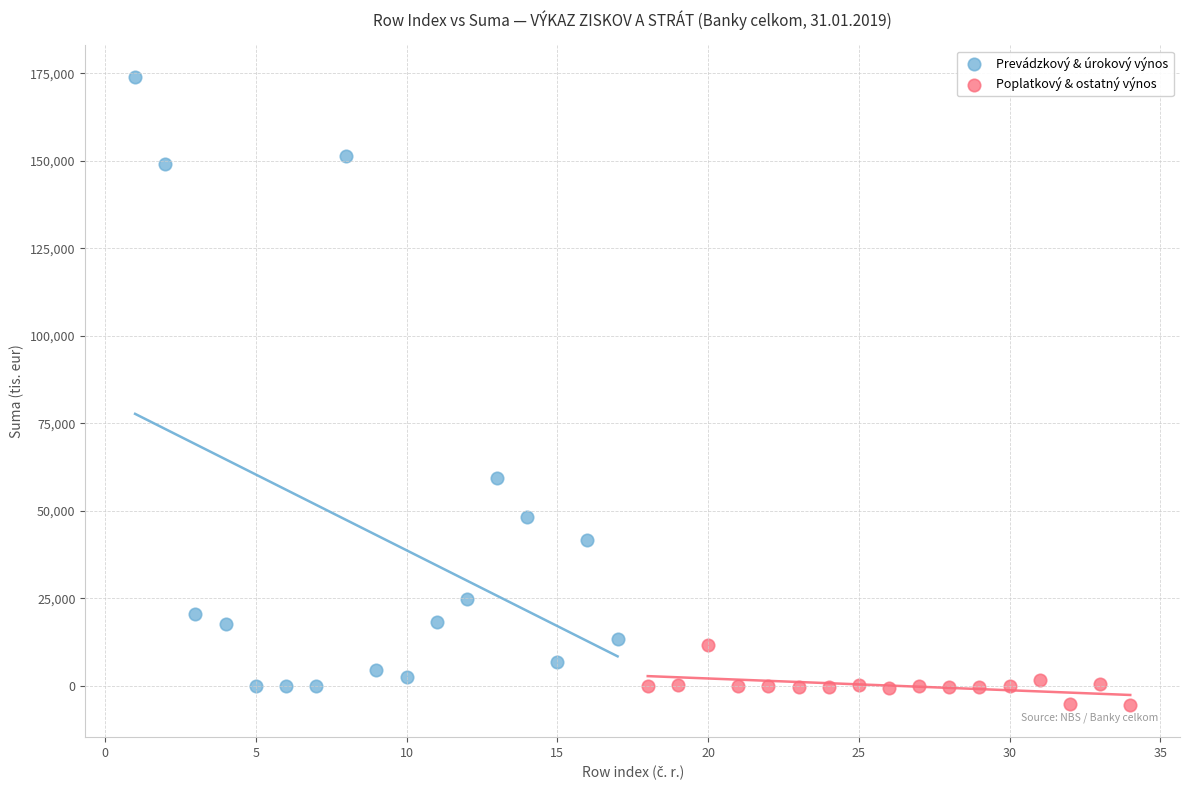

Which series reaches the minimum Y coordinate?

Poplatkový & ostatný výnos